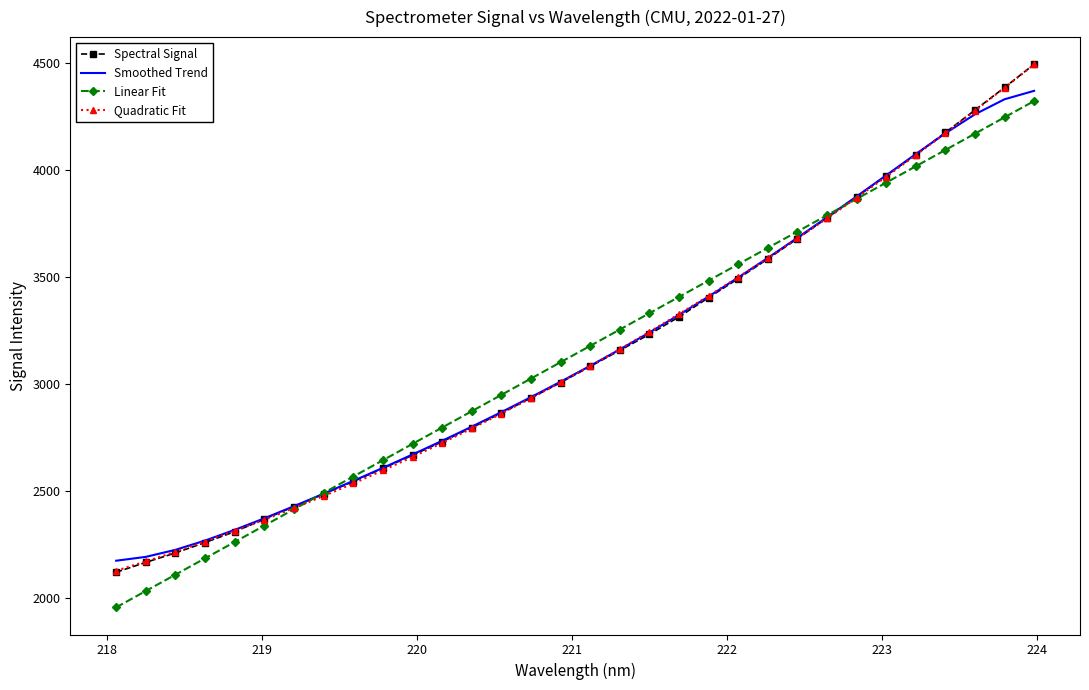

What are all the series names shown in the legend?

Spectral Signal, Smoothed Trend, Linear Fit, Quadratic Fit